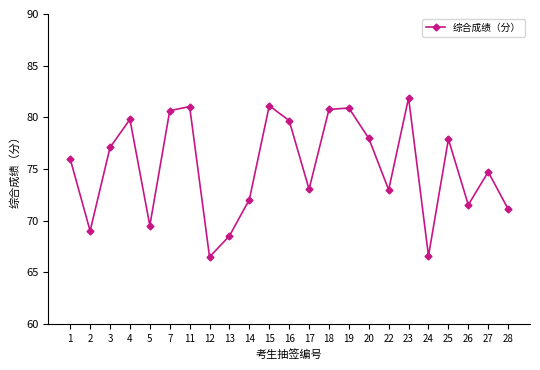

What is the value of the 5th point from the left?

69.5